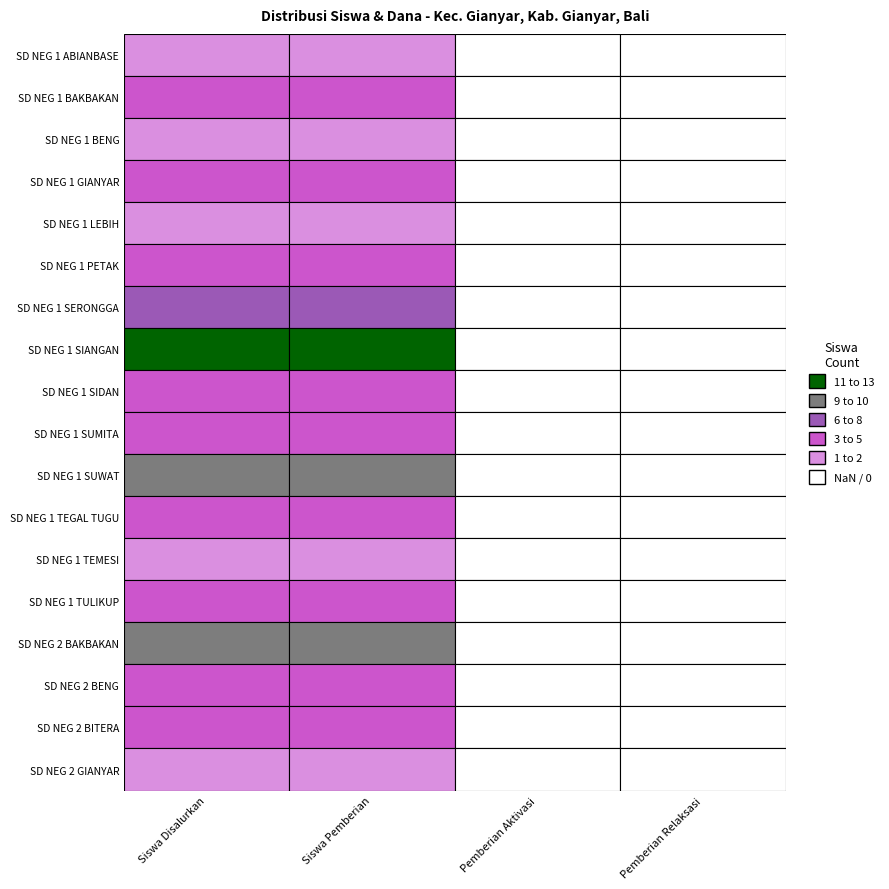

Which series changed the most between 4 and 15?

Siswa Disalurkan